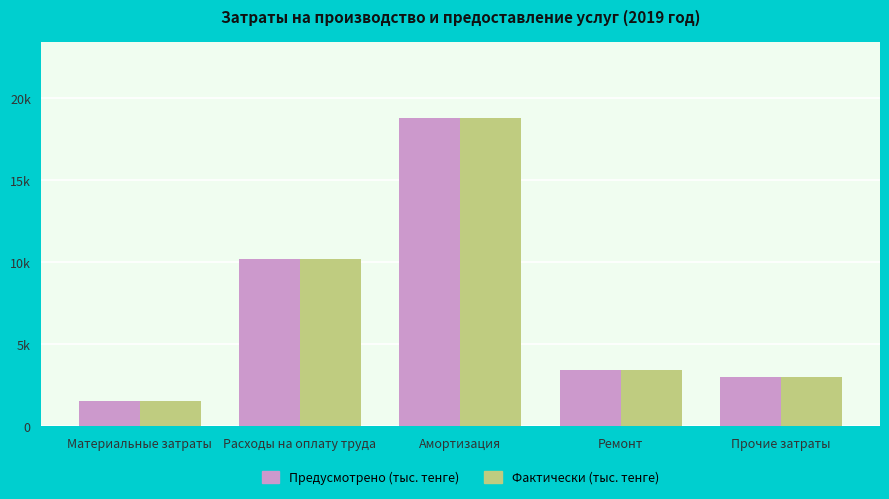

What are all the series names shown in the legend?

Предусмотрено (тыс. тенге), Фактически (тыс. тенге)